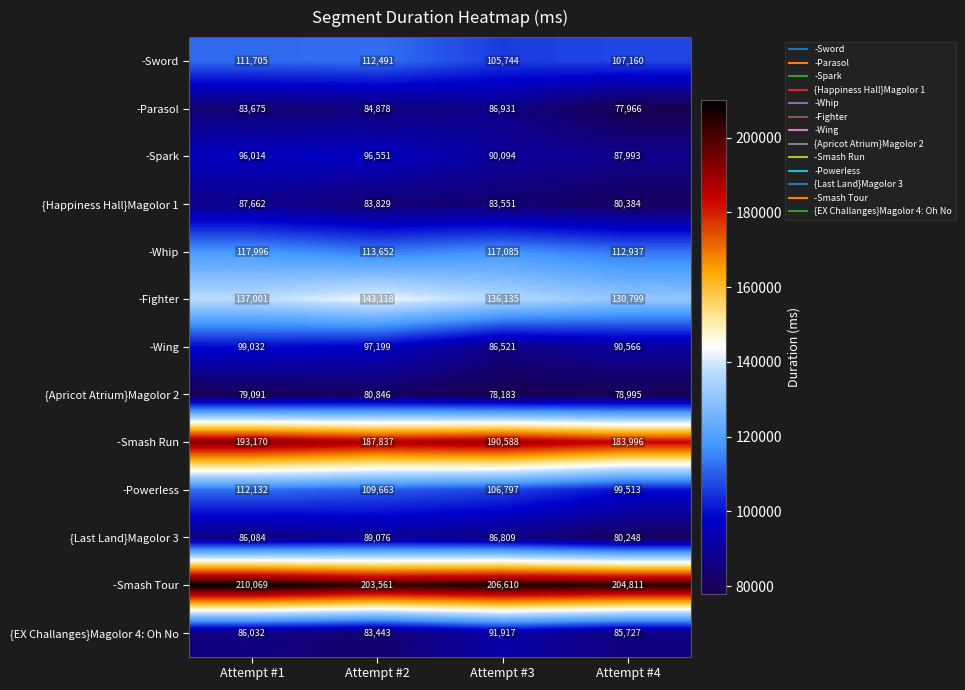

What is the sum of the -Smash Run values at Attempt #2 and Attempt #4?

371833